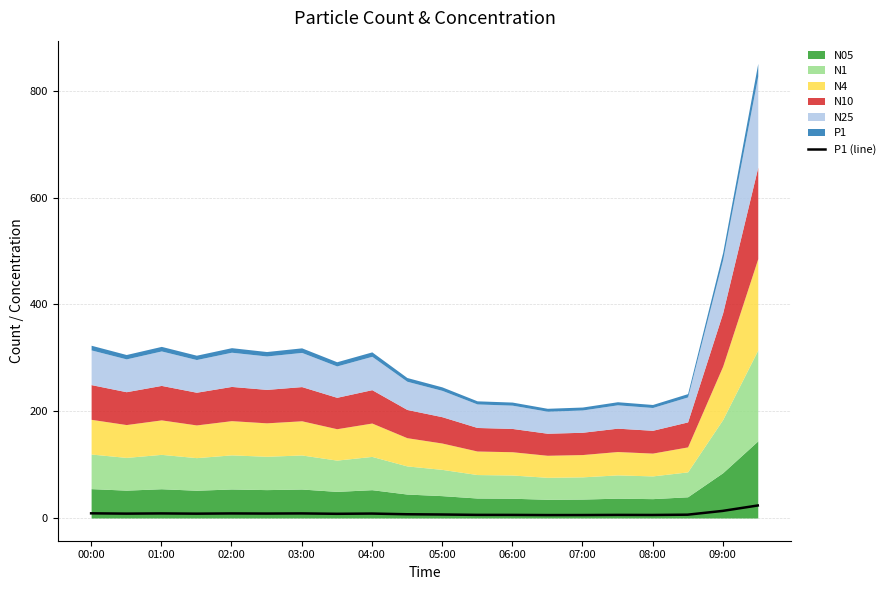

What position from the left is 01:00?

3